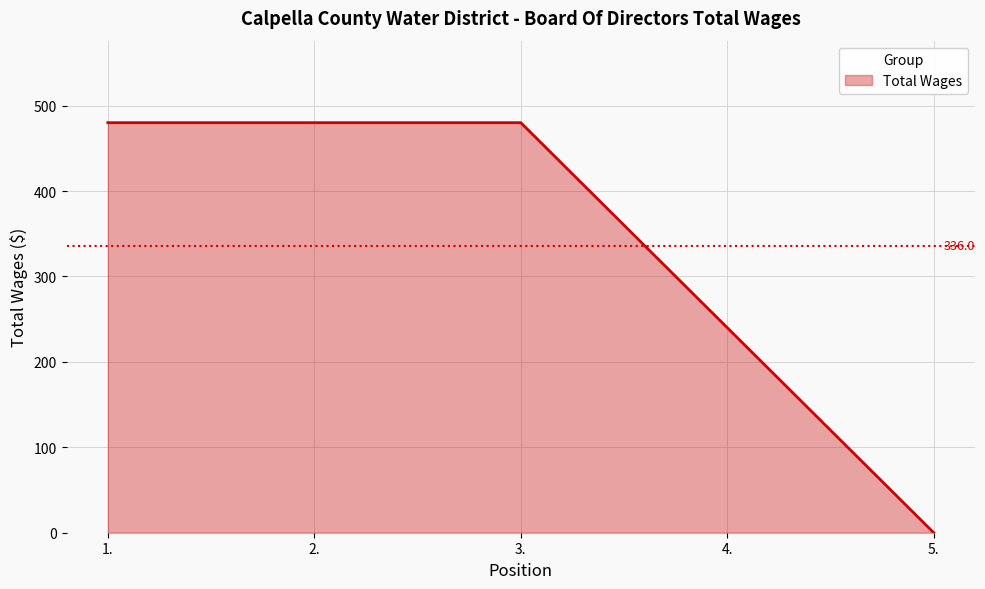

At which category does the chart reach its minimum across all series?

5.